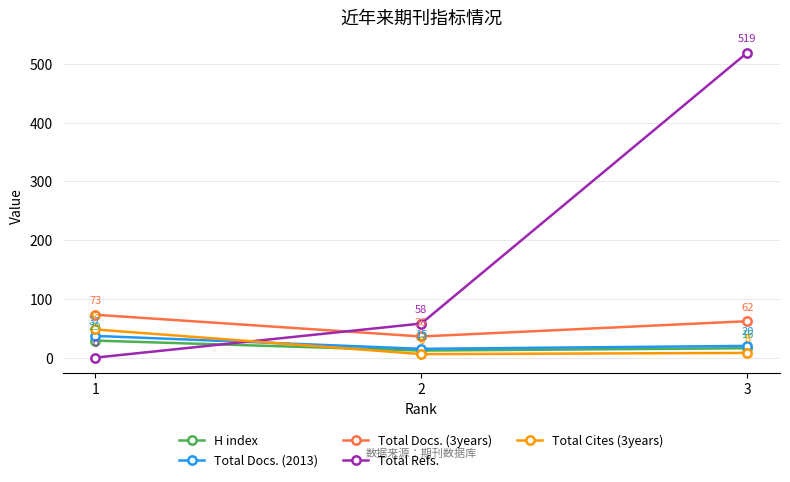

Reading right to left, list all the values displayed in this chart.

H index: 3=16	2=12	1=29
Total Docs. (2013): 3=20	2=15	1=37
Total Docs. (3years): 3=62	2=36	1=73
Total Refs.: 3=519	2=58	1=0
Total Cites (3years): 3=8	2=6	1=48